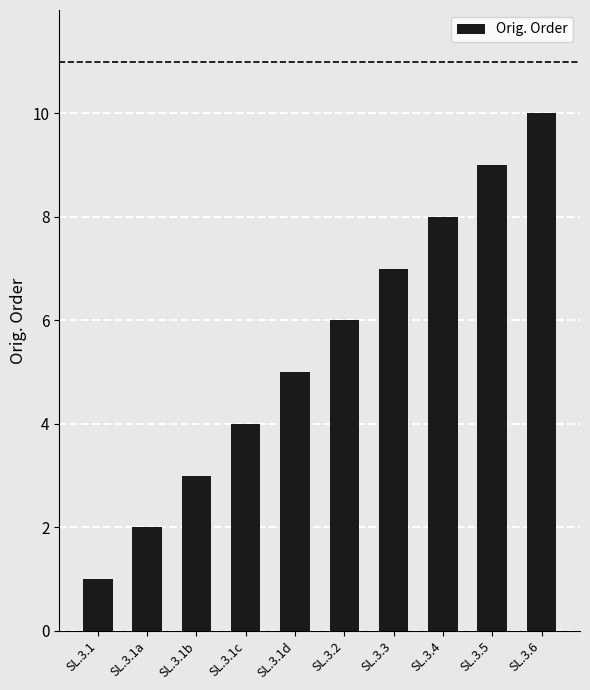

Reading left to right, transcribe all the data shown in this chart.

1	2	3	4	5	6	7	8	9	10